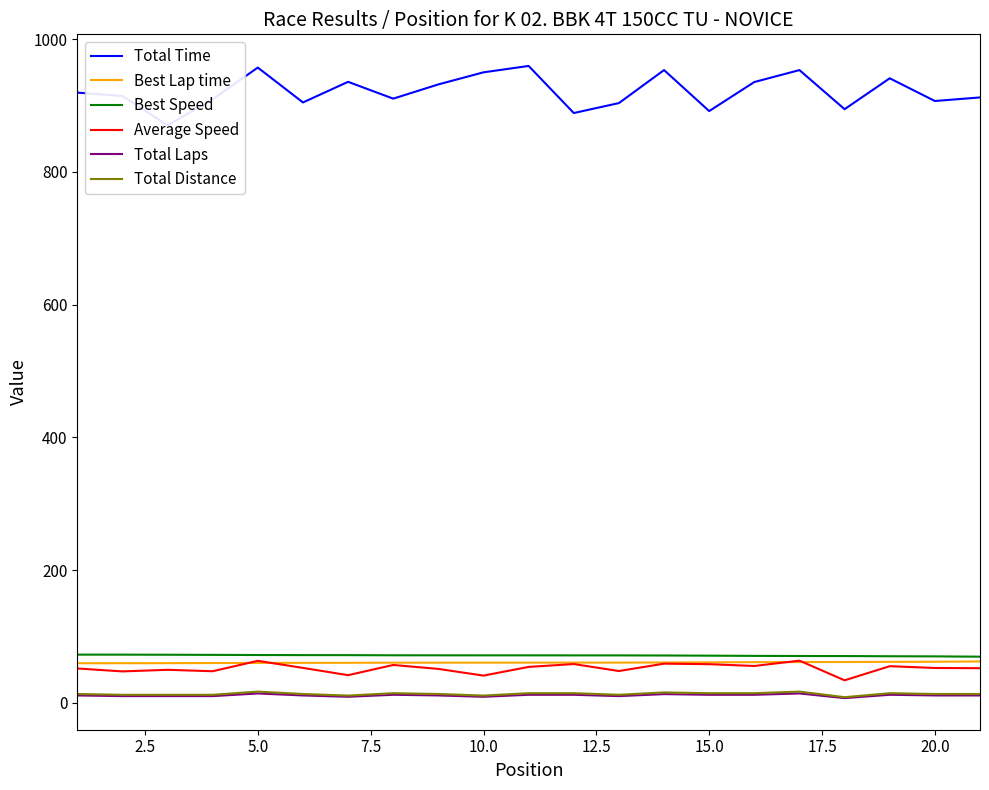

True or false: Total Distance and Best Speed cross at least once.

False